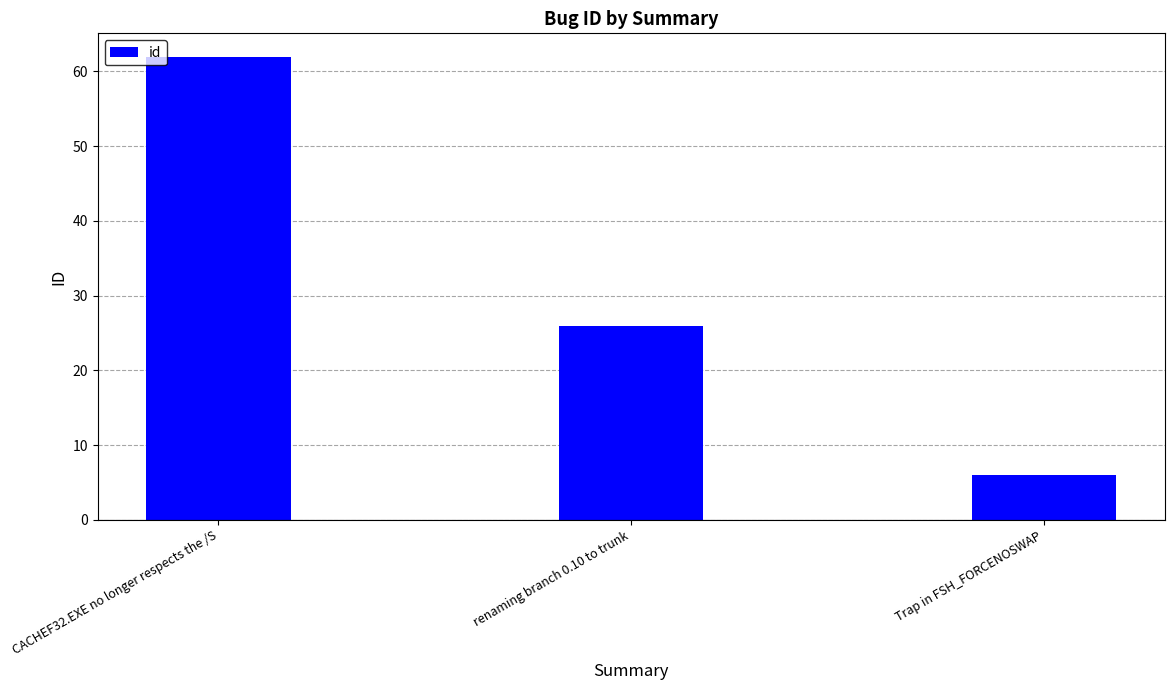

What is the ratio of the value at renaming branch 0.10 to trunk to the value at Trap in FSH_FORCENOSWAP?

4.3